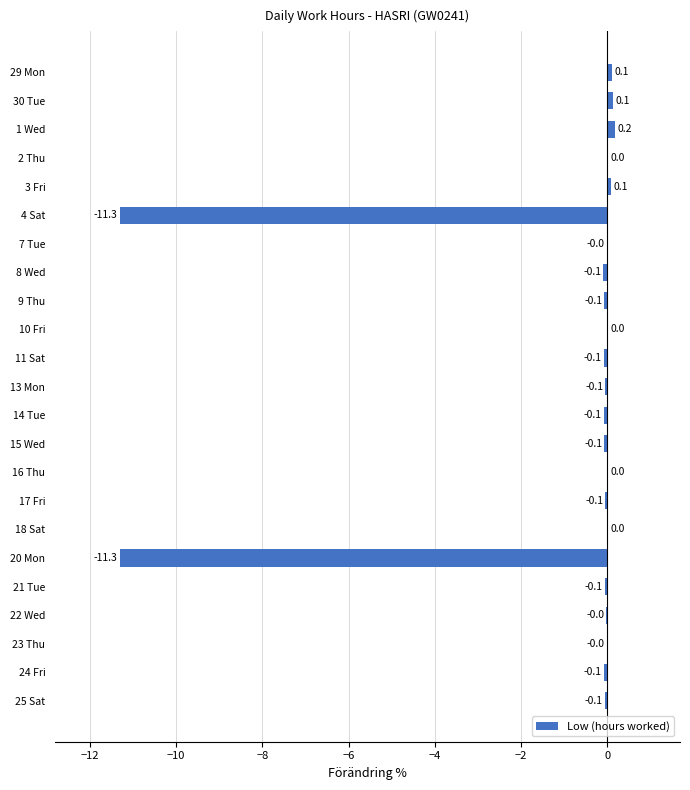

Are the bars horizontal?

Yes